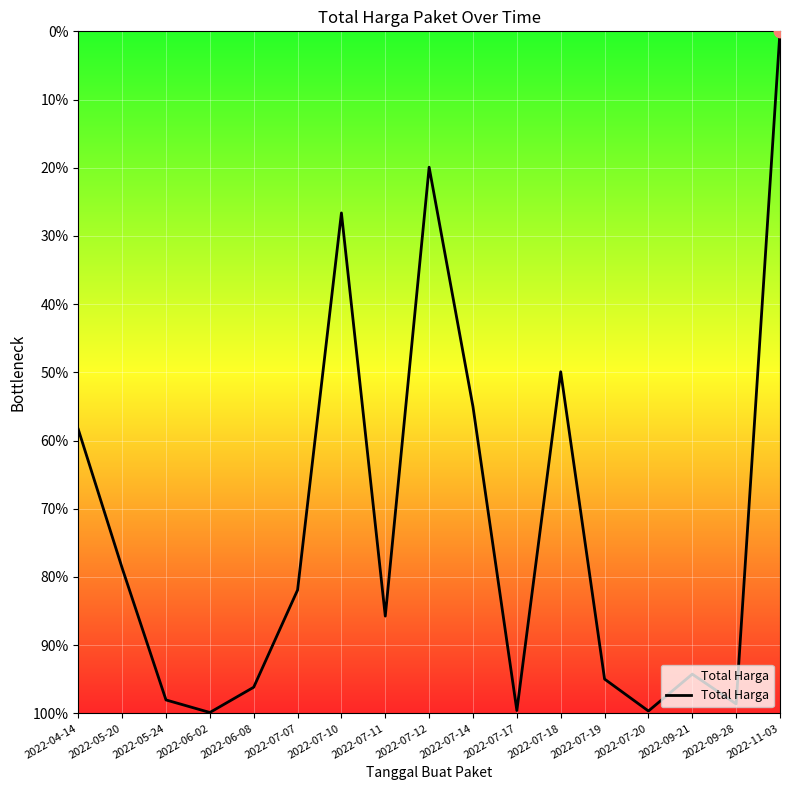

Approximately how many times larger is the value at 2022-09-28 compared to 2022-04-14?

1.7